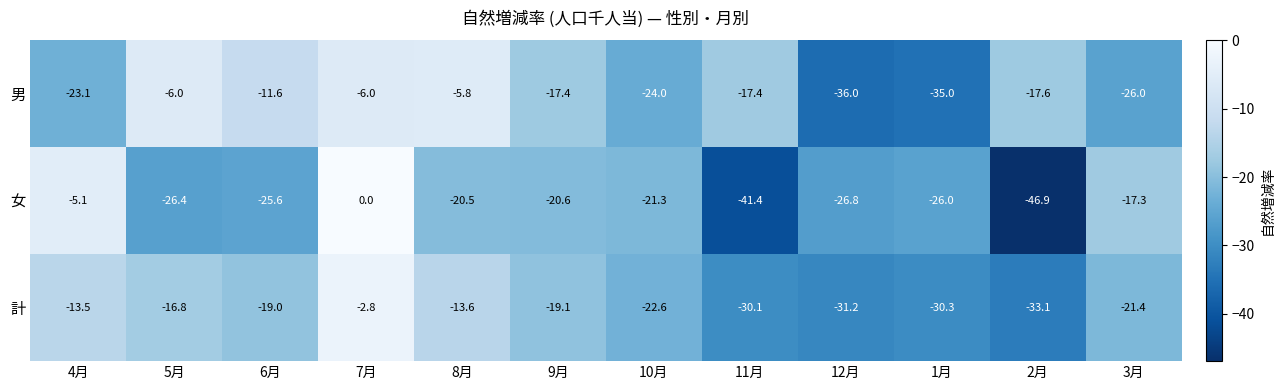

Which category has the lowest value in the 男 series?

12月